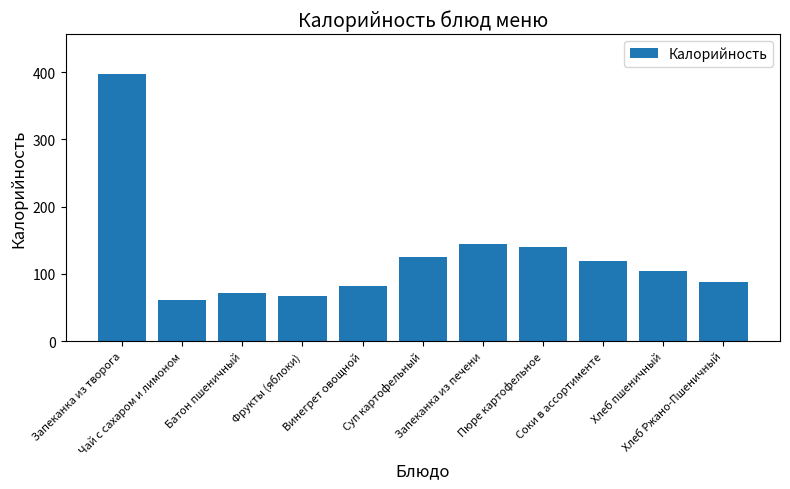

What is the sum of all values?

1401.3